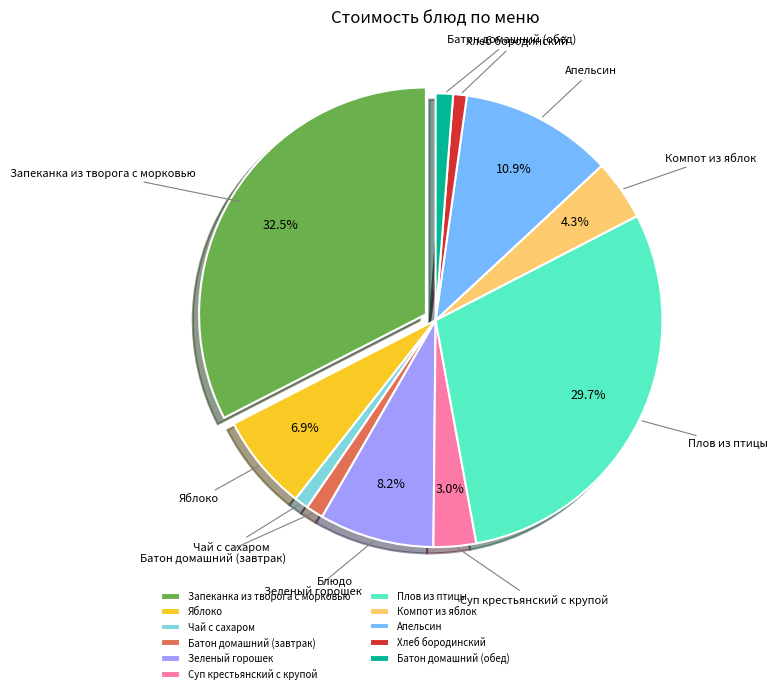

Which has a higher value, Батон домашний (завтрак) or Апельсин?

Апельсин